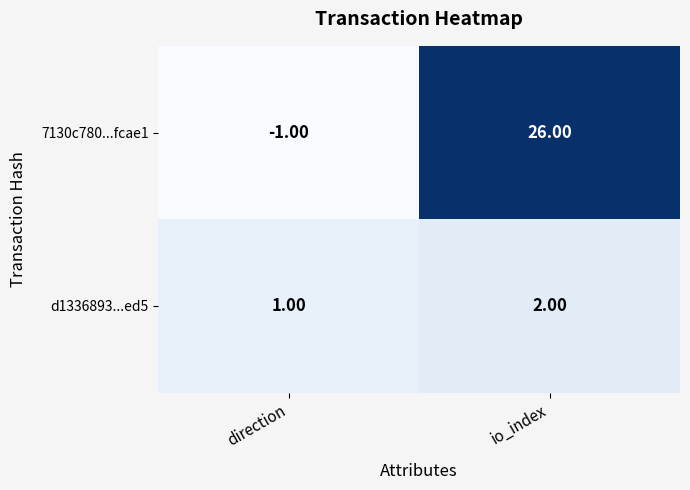

What is the difference between the maximum and minimum values in the 7130c780...fcae1 series?

27